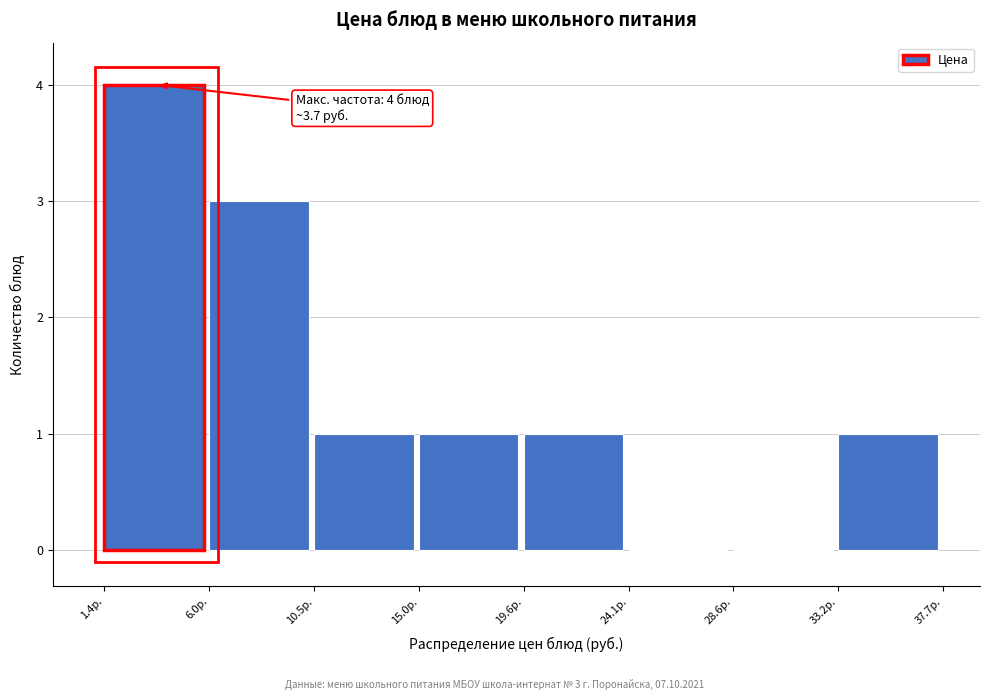

Which range on the x-axis has the tallest bar?

1.5 to 6.0